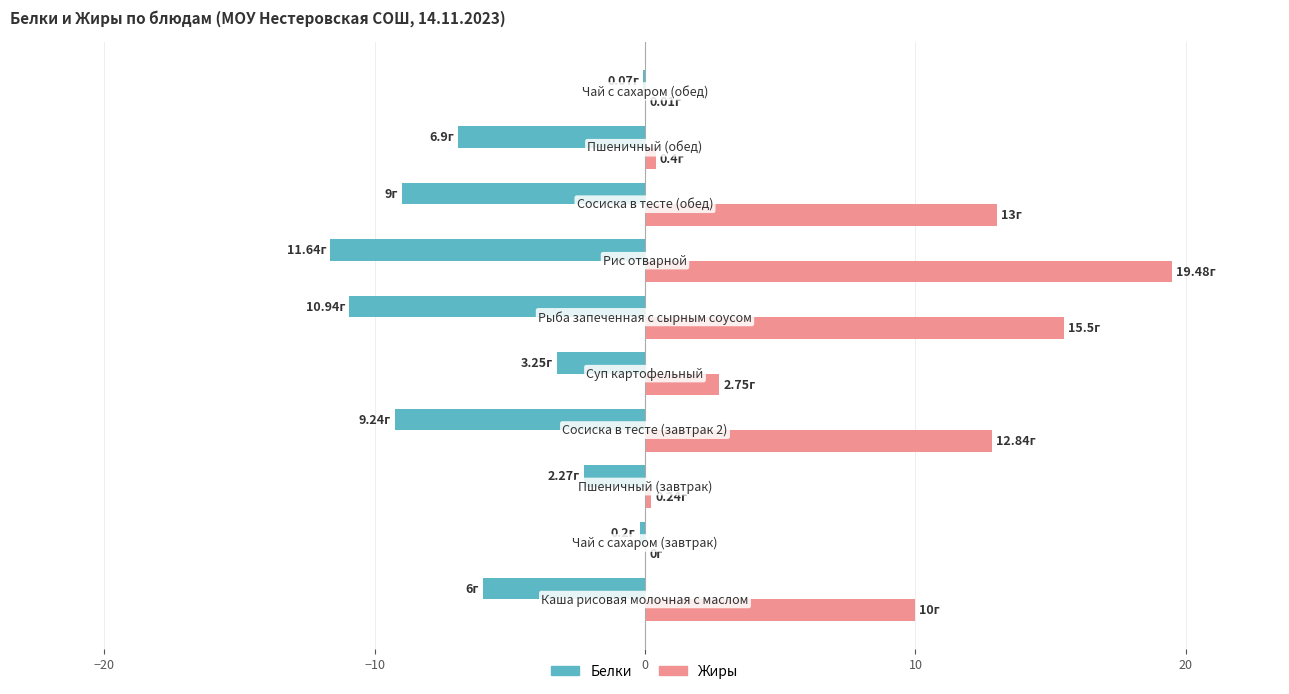

Which series has the largest total across all categories?

Жиры